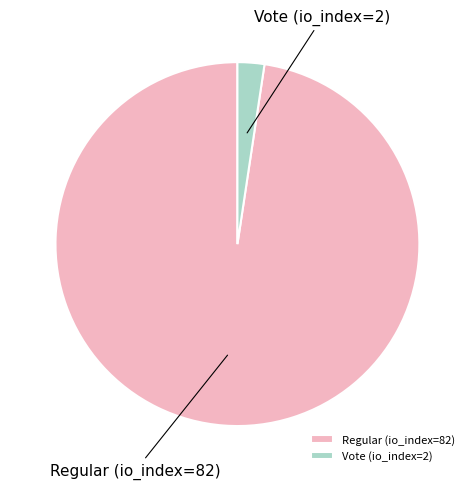

What is the smallest slice in the pie chart?

Vote (io_index=2)